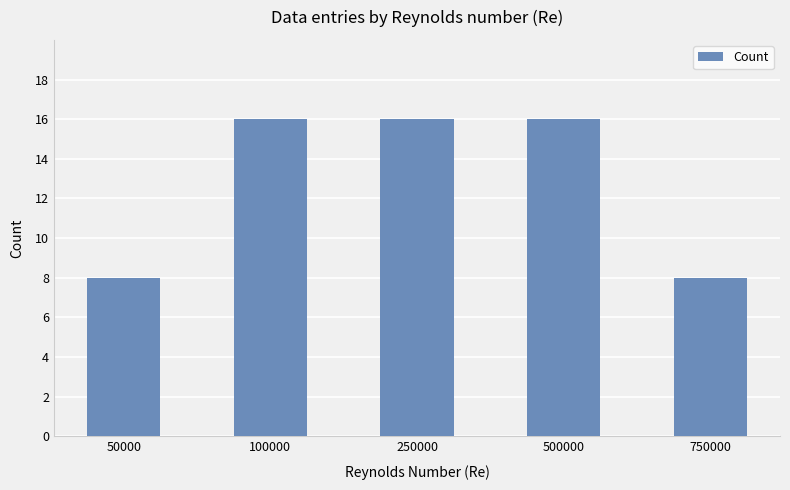

The chart shows a value of 8 at 50000. True or false?

True